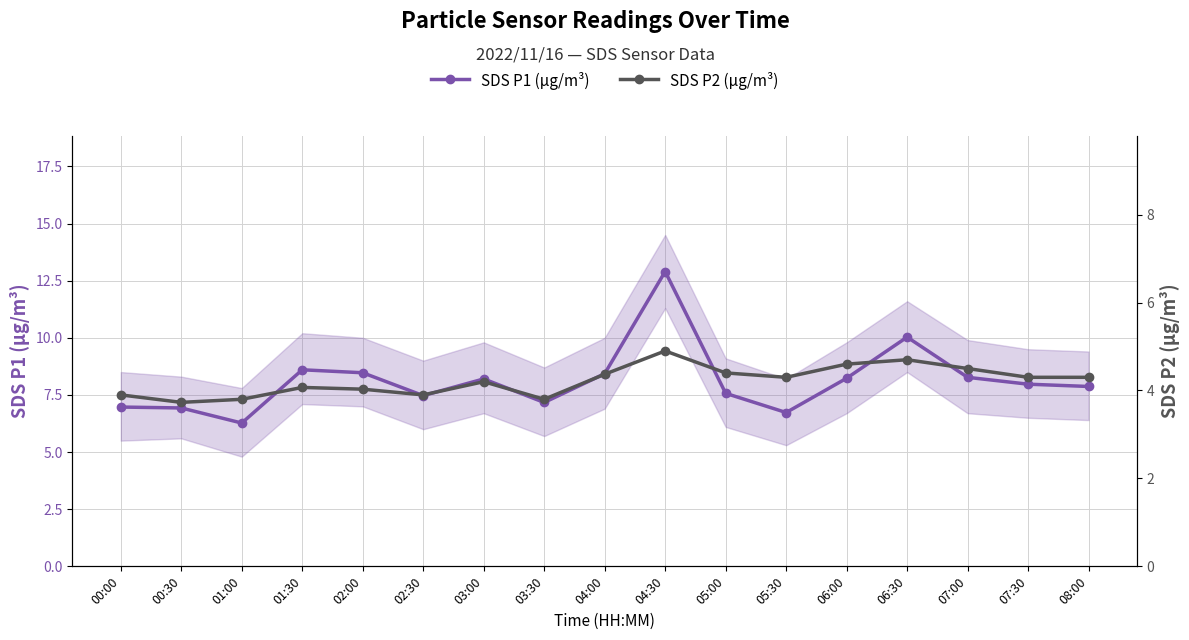

How many data points in SDS P2 (µg/m³) are above 4?

12